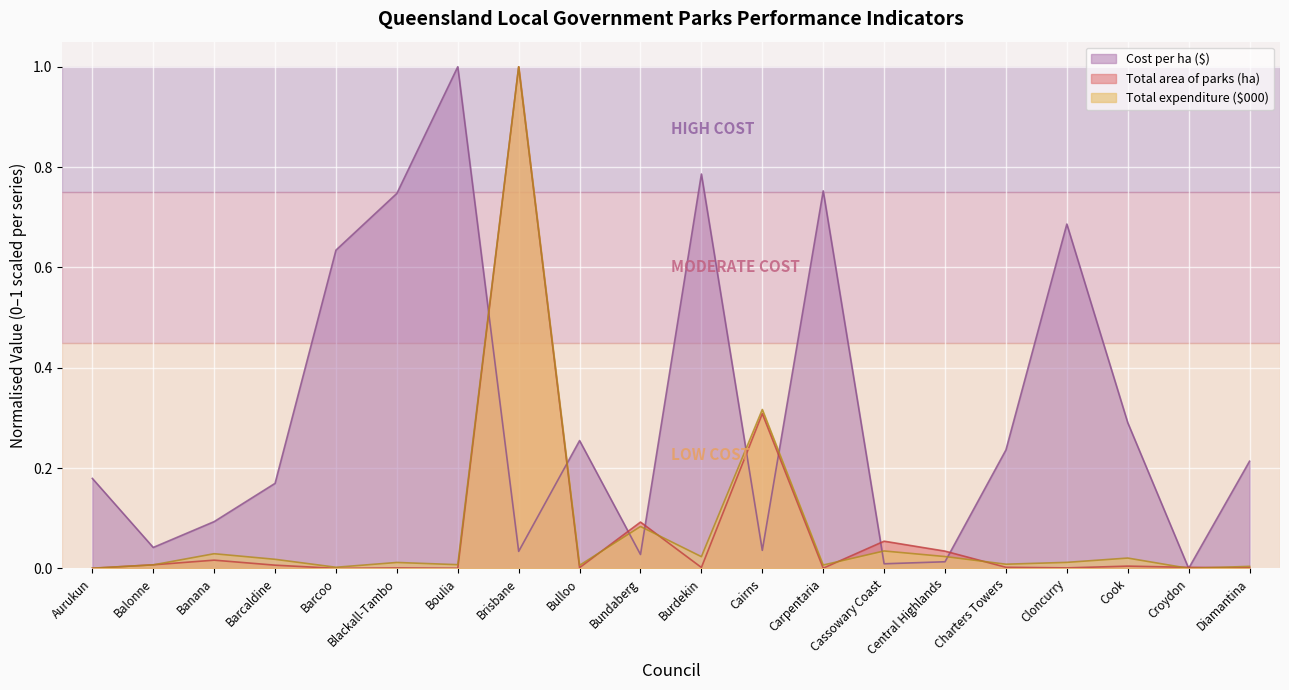

How many lines are shown in the chart?

3